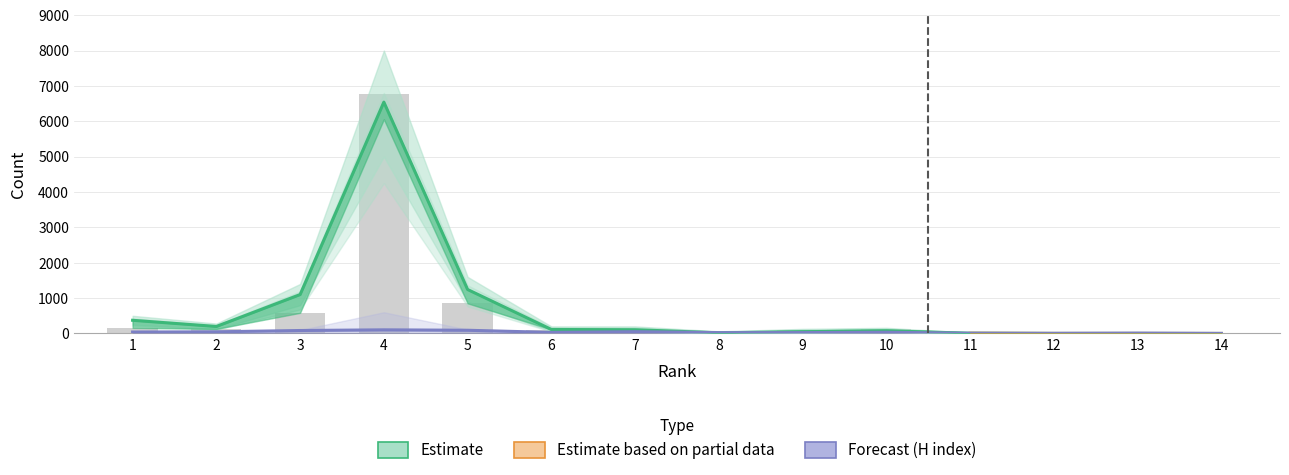

Where is H index nearest to the value 52?

7